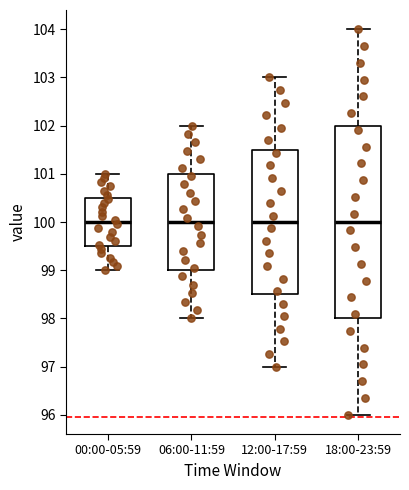

Where does the median line of the box for 00:00-05:59 sit on the y-axis? The values are not printed on the chart, so give them approximately, as read against the axis.

100.0